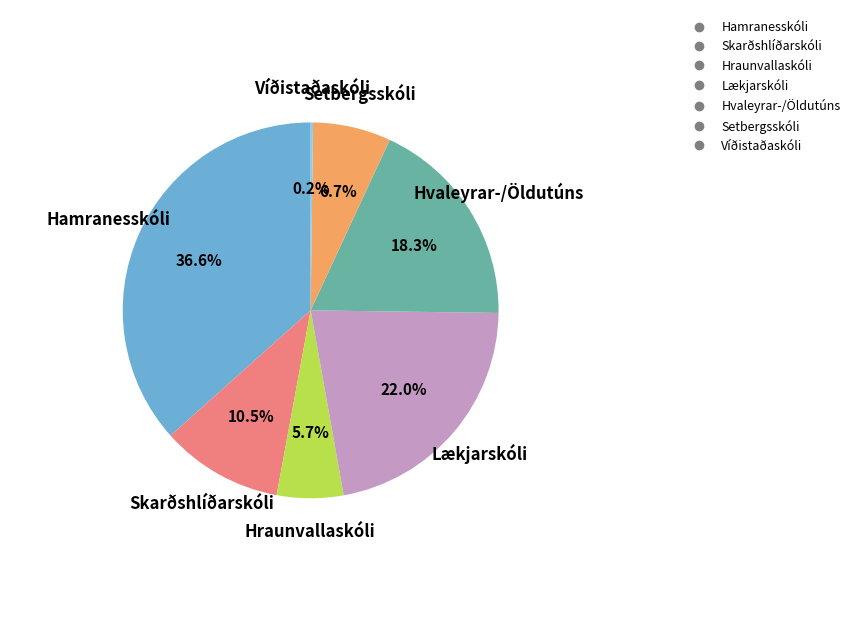

True or false: Hamranesskóli accounts for 37% of the total.

True